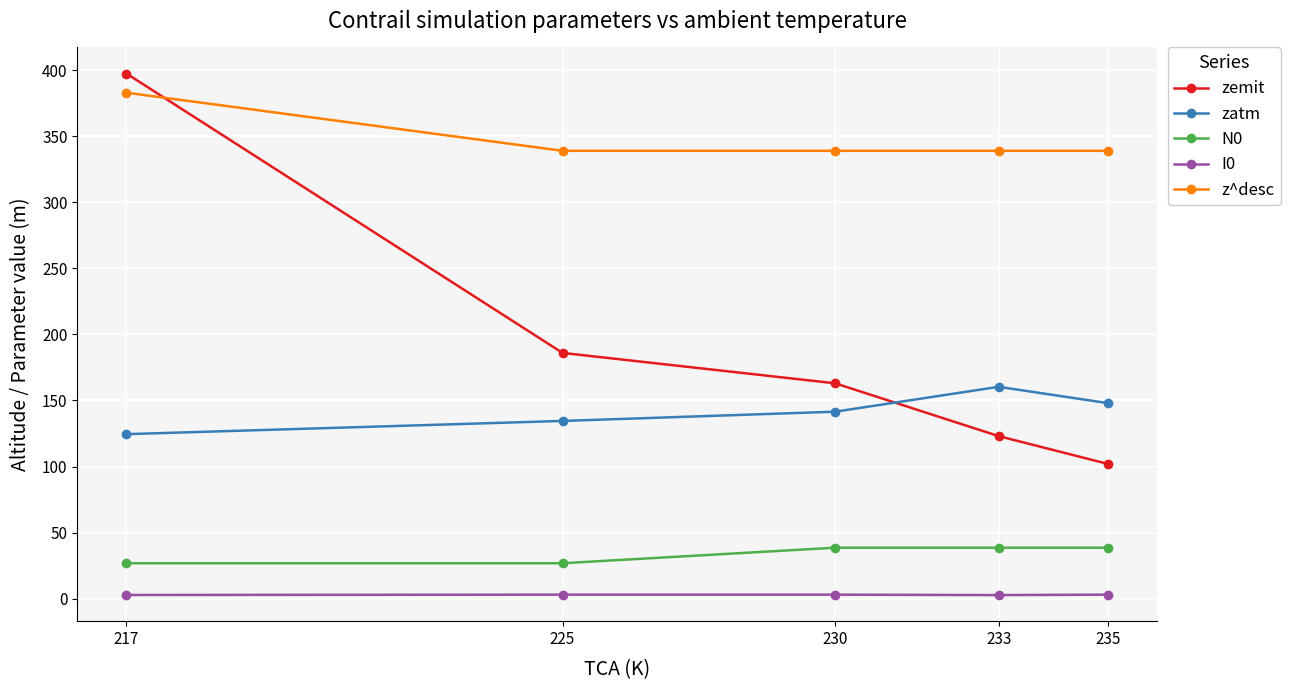

True or false: zatm and I0 intersect in this chart.

False